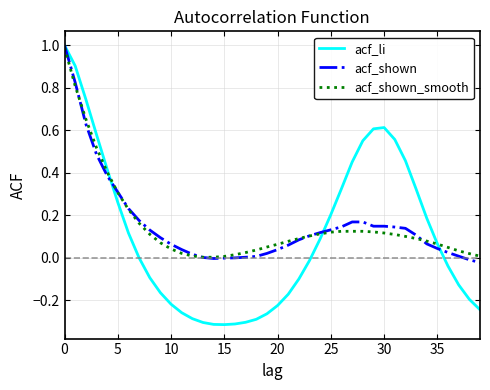

Which series has the widest spread of values?

acf_li